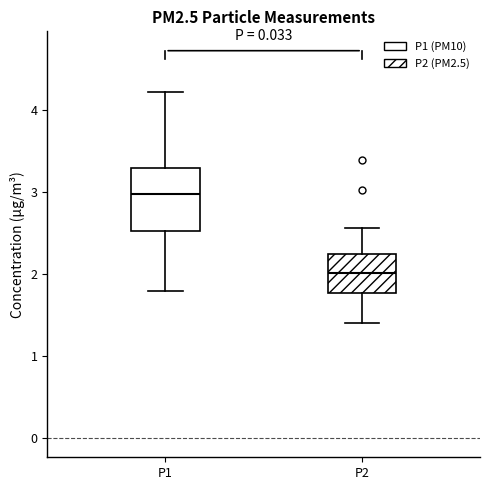

Which box's median line is the lowest?

P2